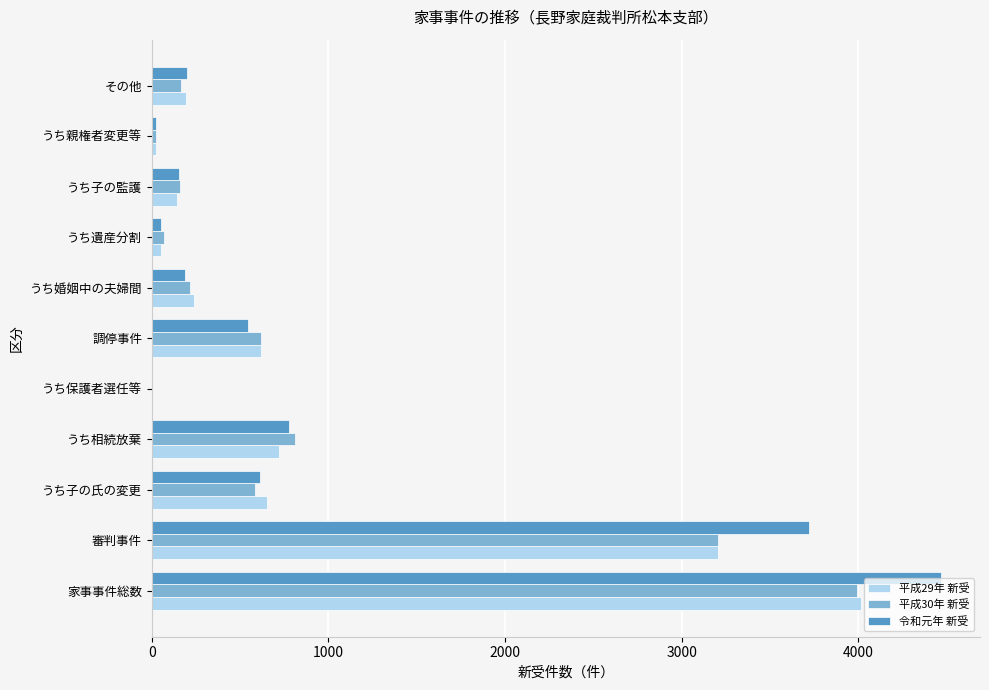

What is the greatest value displayed?

4466